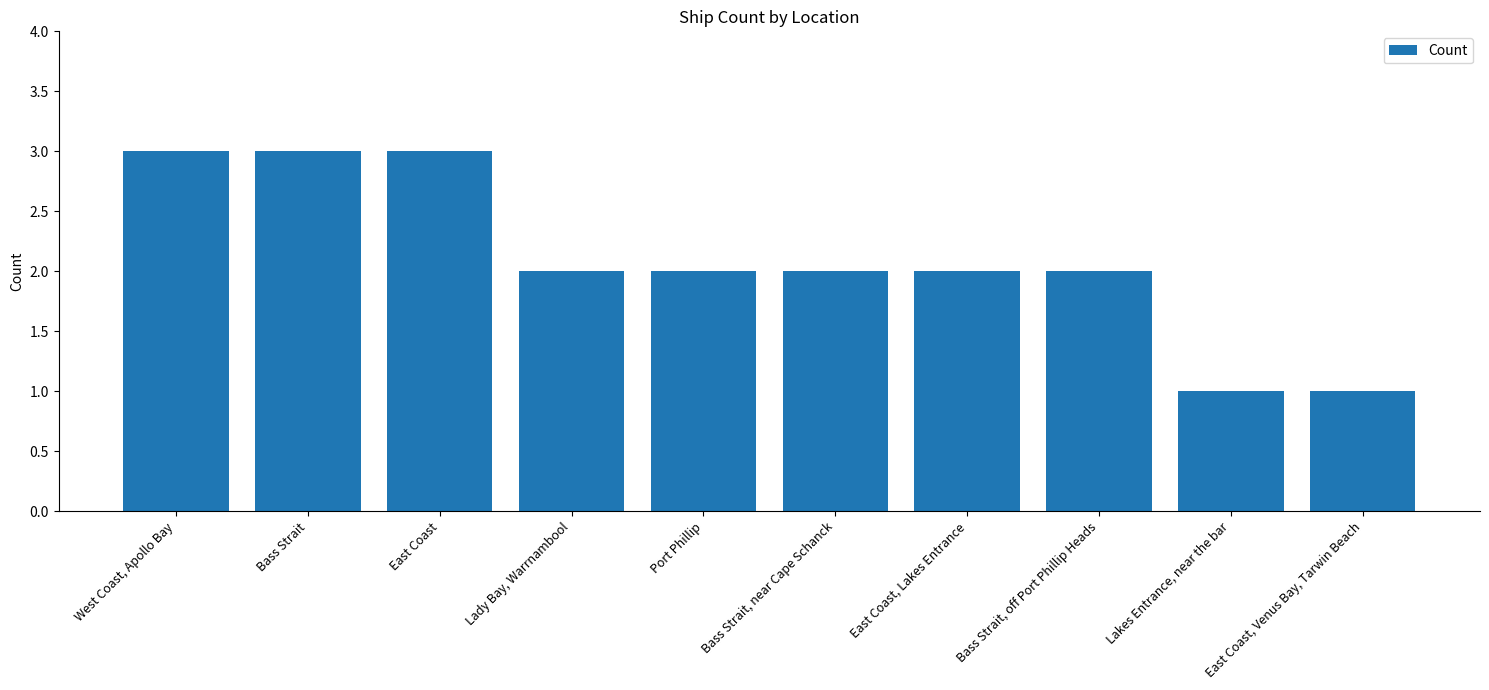

Are the bars horizontal?

No